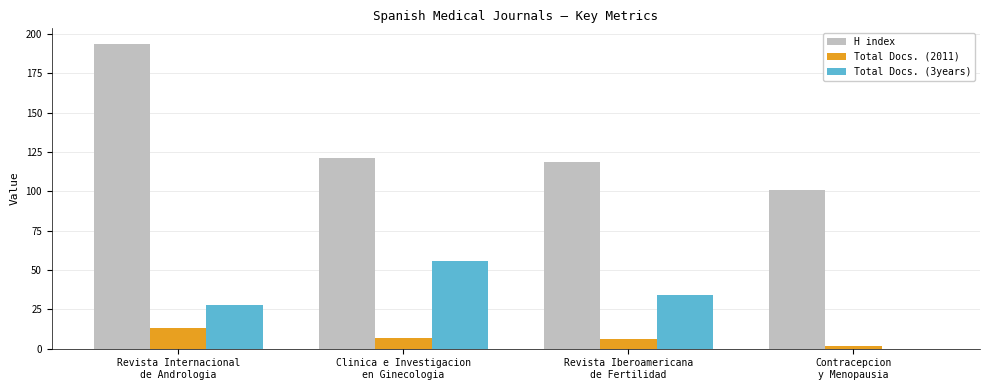

Which series has the largest total across all categories?

H index